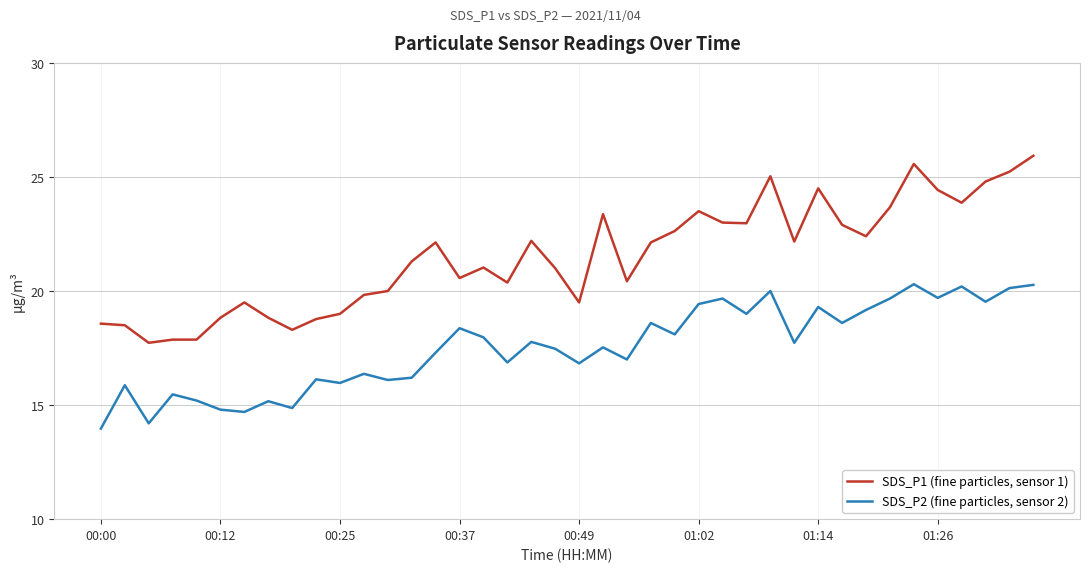

Which series has the largest range (max minus min)?

SDS_P1 (fine particles, sensor 1)